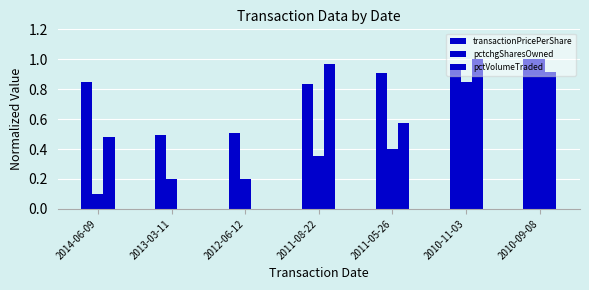

Count the number of categories in the chart.

7